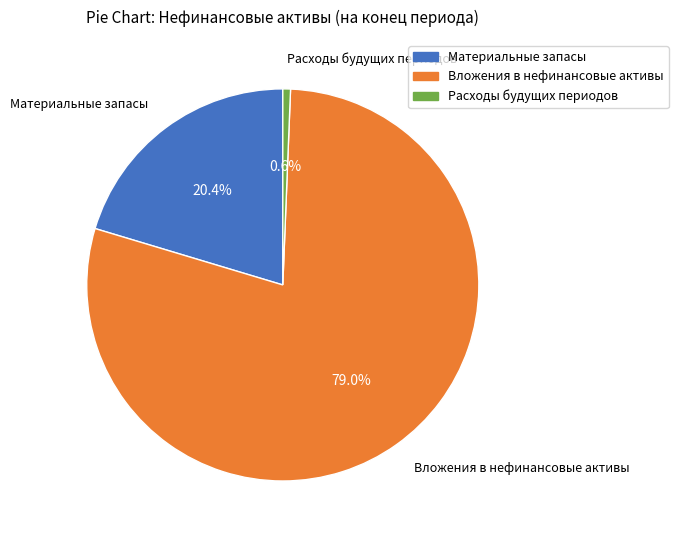

How much of the chart is everything except Вложения в нефинансовые активы?

21.0%